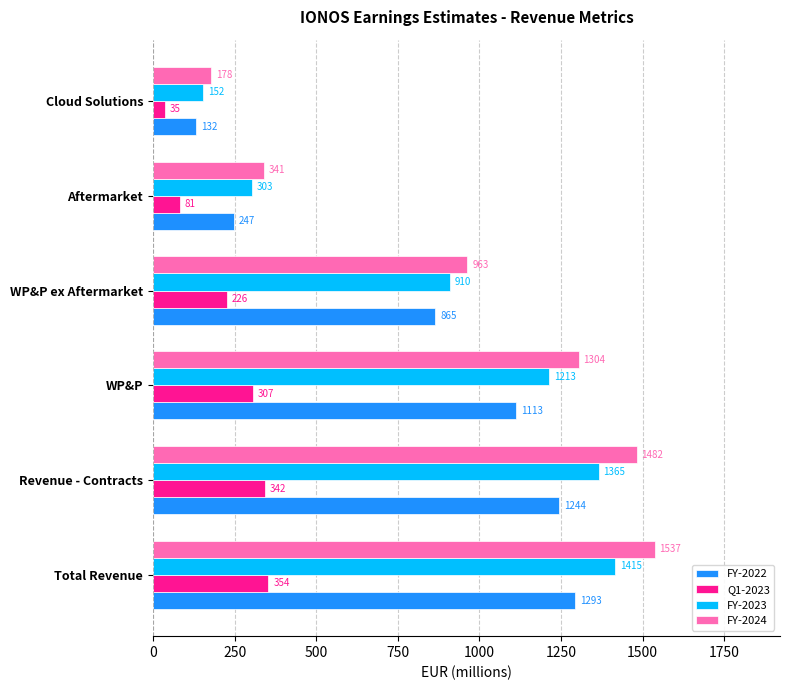

Rank the series by their maximum value, from lowest to highest.

Q1-2023, FY-2022, FY-2023, FY-2024